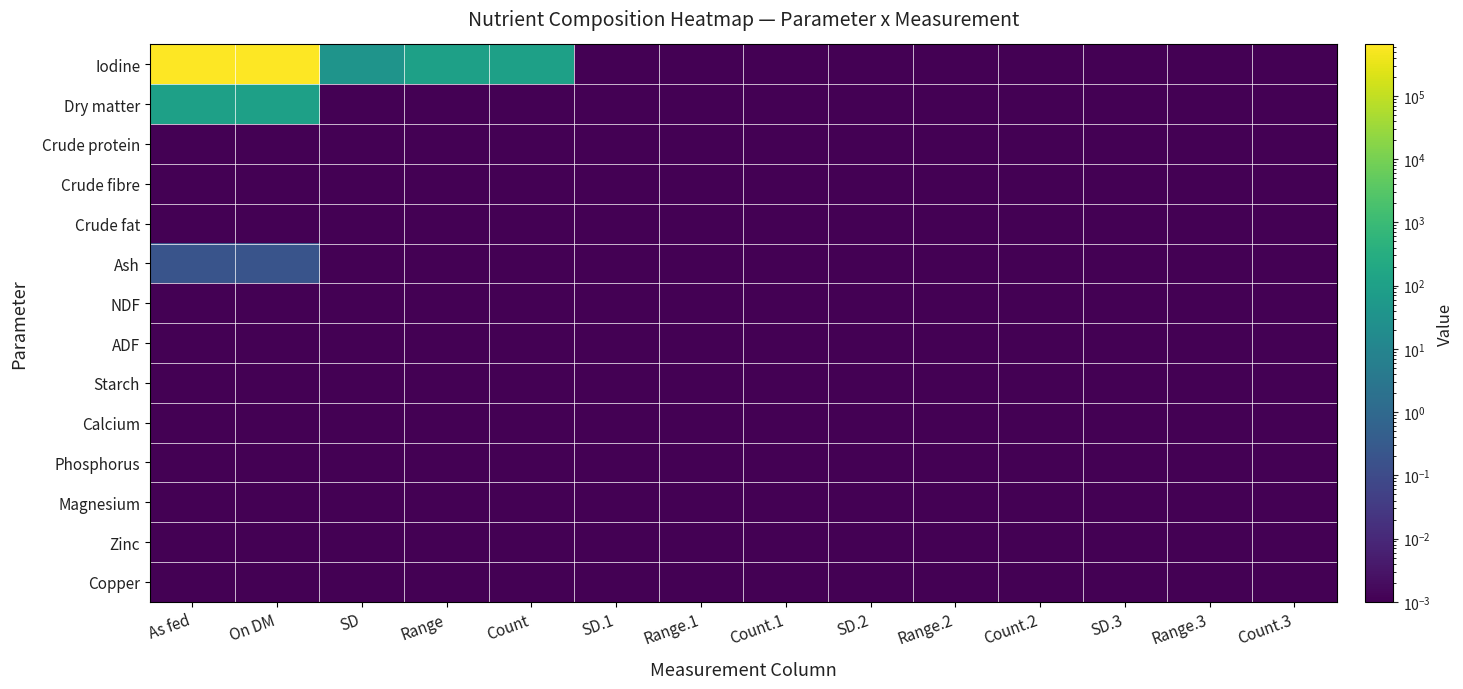

Reading left to right, what are all the values shown in this chart?

Iodine: As fed=648700.0	On DM=650000.0	SD=36.0	Range=99.8	Count=100.0	SD.1=0.0	Range.1=0.0	Count.1=0.0	SD.2=0.0	Range.2=0.0	Count.2=0.0	SD.3=0.0	Range.3=0.0	Count.3=0.0
Dry matter: As fed=99.8	On DM=100.0	SD=0.0	Range=0.0	Count=0.0	SD.1=0.0	Range.1=0.0	Count.1=0.0	SD.2=0.0	Range.2=0.0	Count.2=0.0	SD.3=0.0	Range.3=0.0	Count.3=0.0
Crude protein: As fed=0.0	On DM=0.0	SD=0.0	Range=0.0	Count=0.0	SD.1=0.0	Range.1=0.0	Count.1=0.0	SD.2=0.0	Range.2=0.0	Count.2=0.0	SD.3=0.0	Range.3=0.0	Count.3=0.0
Crude fibre: As fed=0.0	On DM=0.0	SD=0.0	Range=0.0	Count=0.0	SD.1=0.0	Range.1=0.0	Count.1=0.0	SD.2=0.0	Range.2=0.0	Count.2=0.0	SD.3=0.0	Range.3=0.0	Count.3=0.0
Crude fat: As fed=0.0	On DM=0.0	SD=0.0	Range=0.0	Count=0.0	SD.1=0.0	Range.1=0.0	Count.1=0.0	SD.2=0.0	Range.2=0.0	Count.2=0.0	SD.3=0.0	Range.3=0.0	Count.3=0.0
Ash: As fed=0.2	On DM=0.2	SD=0.0	Range=0.0	Count=0.0	SD.1=0.0	Range.1=0.0	Count.1=0.0	SD.2=0.0	Range.2=0.0	Count.2=0.0	SD.3=0.0	Range.3=0.0	Count.3=0.0
NDF: As fed=0.0	On DM=0.0	SD=0.0	Range=0.0	Count=0.0	SD.1=0.0	Range.1=0.0	Count.1=0.0	SD.2=0.0	Range.2=0.0	Count.2=0.0	SD.3=0.0	Range.3=0.0	Count.3=0.0
ADF: As fed=0.0	On DM=0.0	SD=0.0	Range=0.0	Count=0.0	SD.1=0.0	Range.1=0.0	Count.1=0.0	SD.2=0.0	Range.2=0.0	Count.2=0.0	SD.3=0.0	Range.3=0.0	Count.3=0.0
Starch: As fed=0.0	On DM=0.0	SD=0.0	Range=0.0	Count=0.0	SD.1=0.0	Range.1=0.0	Count.1=0.0	SD.2=0.0	Range.2=0.0	Count.2=0.0	SD.3=0.0	Range.3=0.0	Count.3=0.0
Calcium: As fed=0.0	On DM=0.0	SD=0.0	Range=0.0	Count=0.0	SD.1=0.0	Range.1=0.0	Count.1=0.0	SD.2=0.0	Range.2=0.0	Count.2=0.0	SD.3=0.0	Range.3=0.0	Count.3=0.0
Phosphorus: As fed=0.0	On DM=0.0	SD=0.0	Range=0.0	Count=0.0	SD.1=0.0	Range.1=0.0	Count.1=0.0	SD.2=0.0	Range.2=0.0	Count.2=0.0	SD.3=0.0	Range.3=0.0	Count.3=0.0
Magnesium: As fed=0.0	On DM=0.0	SD=0.0	Range=0.0	Count=0.0	SD.1=0.0	Range.1=0.0	Count.1=0.0	SD.2=0.0	Range.2=0.0	Count.2=0.0	SD.3=0.0	Range.3=0.0	Count.3=0.0
Zinc: As fed=0.0	On DM=0.0	SD=0.0	Range=0.0	Count=0.0	SD.1=0.0	Range.1=0.0	Count.1=0.0	SD.2=0.0	Range.2=0.0	Count.2=0.0	SD.3=0.0	Range.3=0.0	Count.3=0.0
Copper: As fed=0.0	On DM=0.0	SD=0.0	Range=0.0	Count=0.0	SD.1=0.0	Range.1=0.0	Count.1=0.0	SD.2=0.0	Range.2=0.0	Count.2=0.0	SD.3=0.0	Range.3=0.0	Count.3=0.0